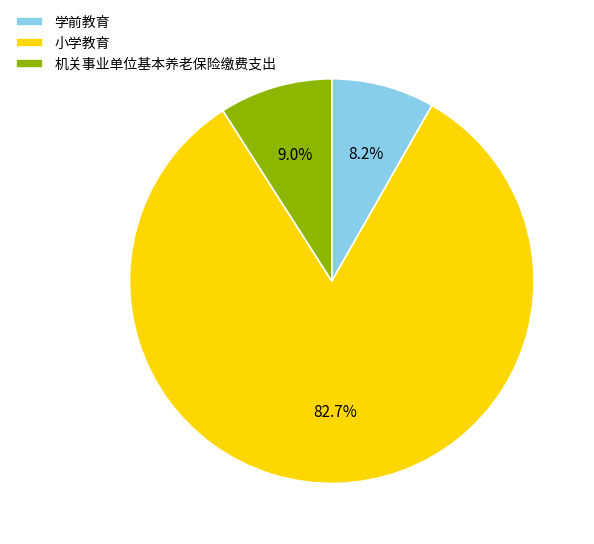

True or false: 学前教育 accounts for 1% of the total.

False